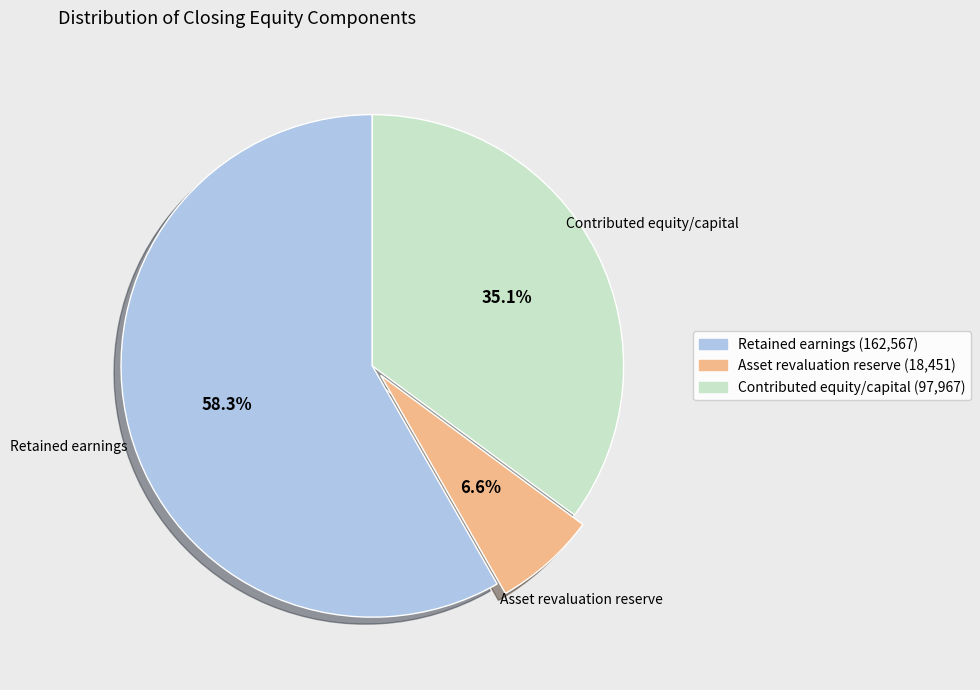

Count the number of slices in the pie.

3